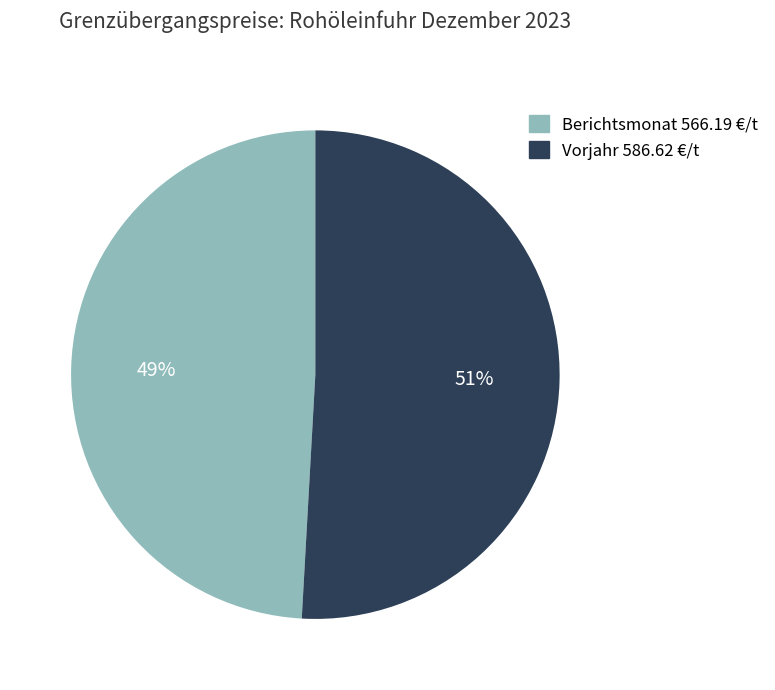

What percentage is the Berichtsmonat 566.19 €/t slice, to the nearest percent?

49%